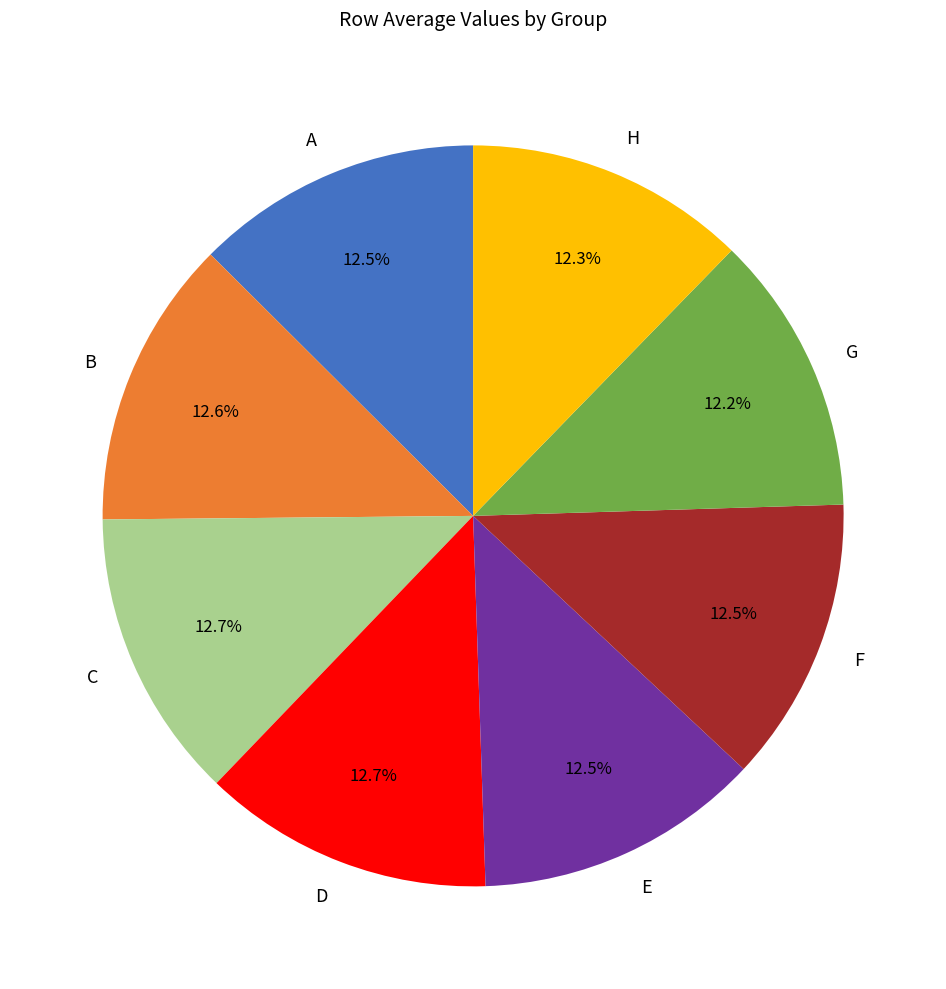

Combined, what portion of the pie is A and D?

25.2%